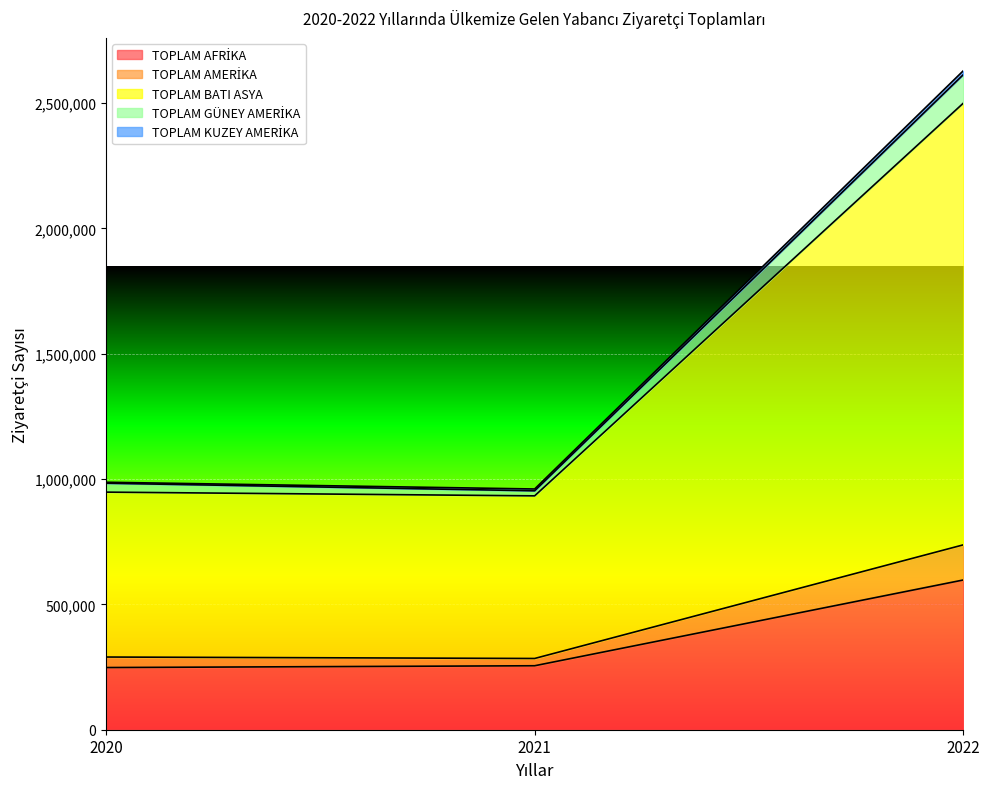

Where does the TOPLAM BATI ASYA series first go above 947983?

2022